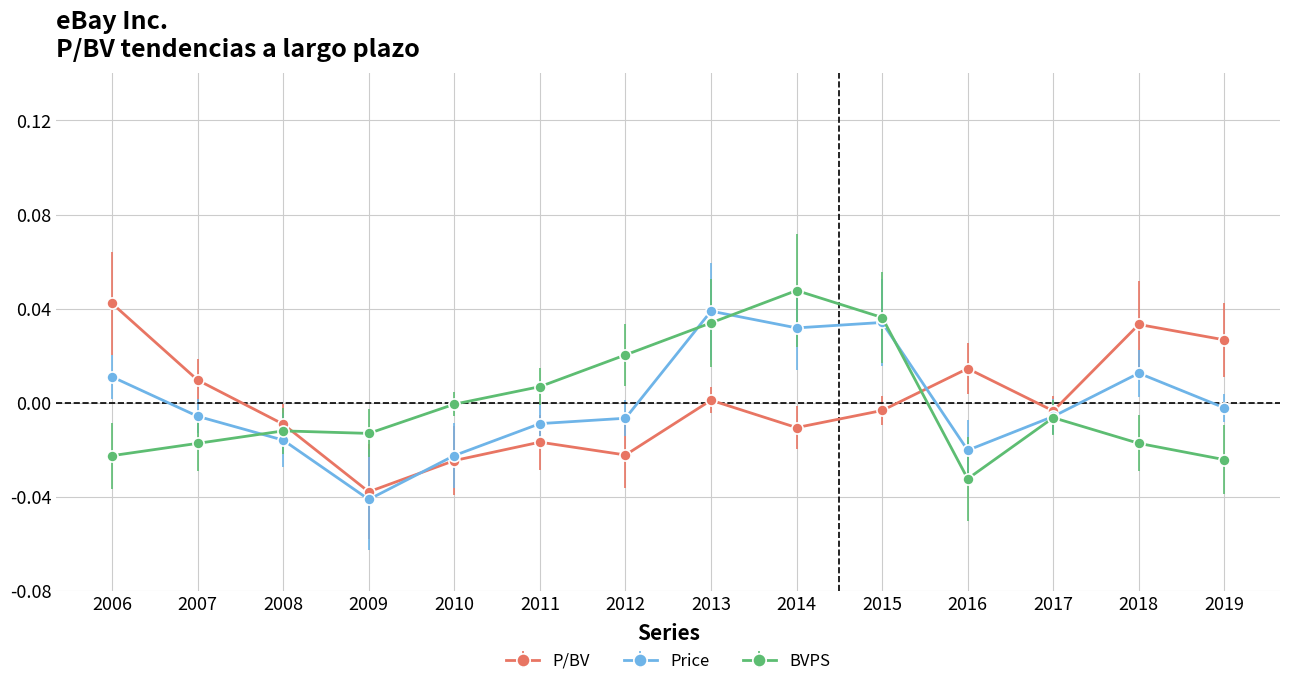

Which label corresponds to the smallest value in the chart?

2009